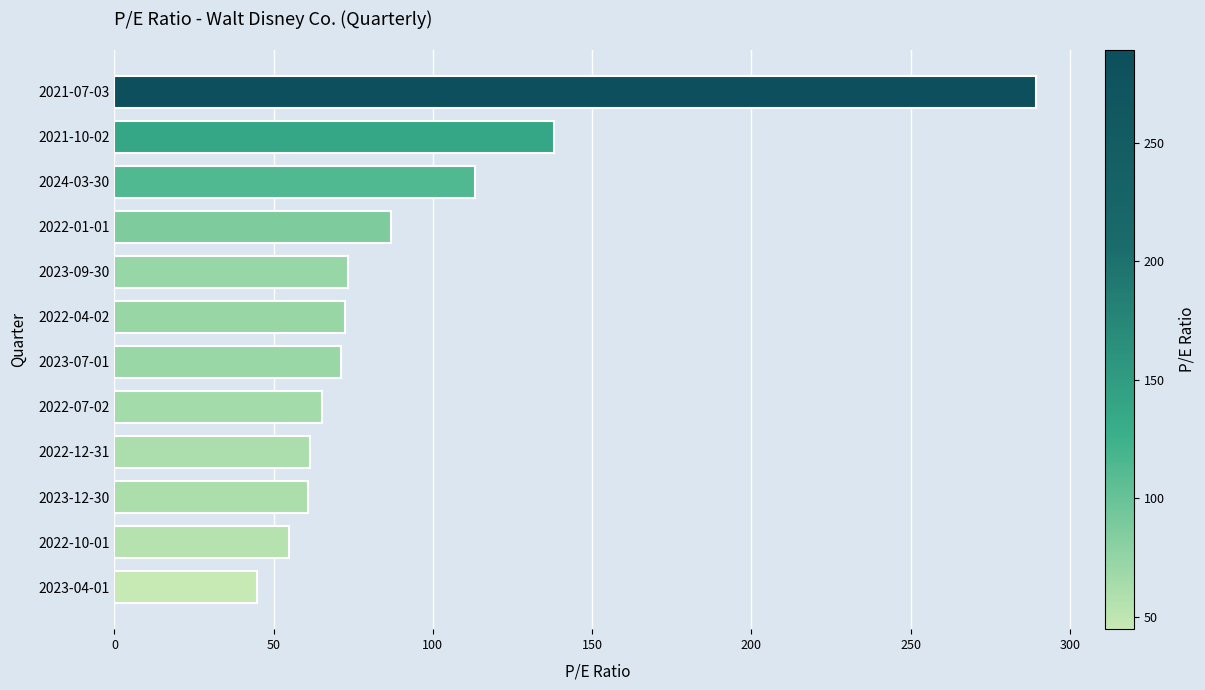

Where is the data nearest to the value 167?

2021-10-02